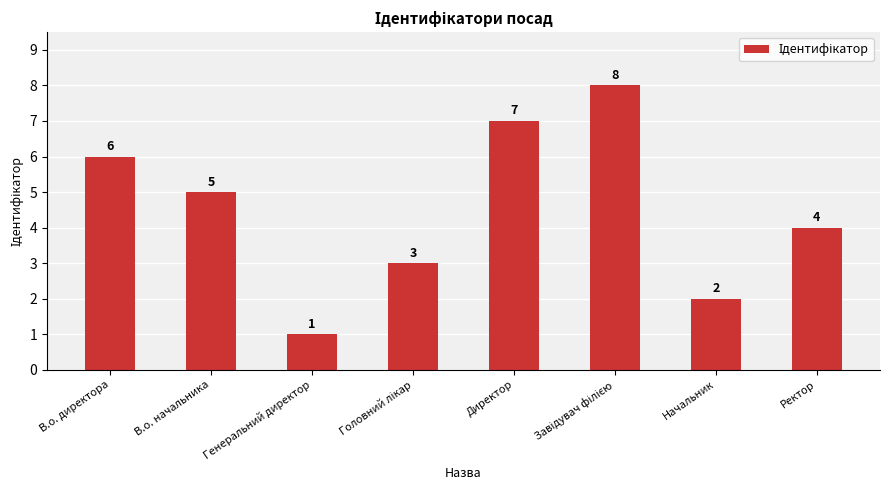

What is the label of the 1st bar from the right?

Ректор